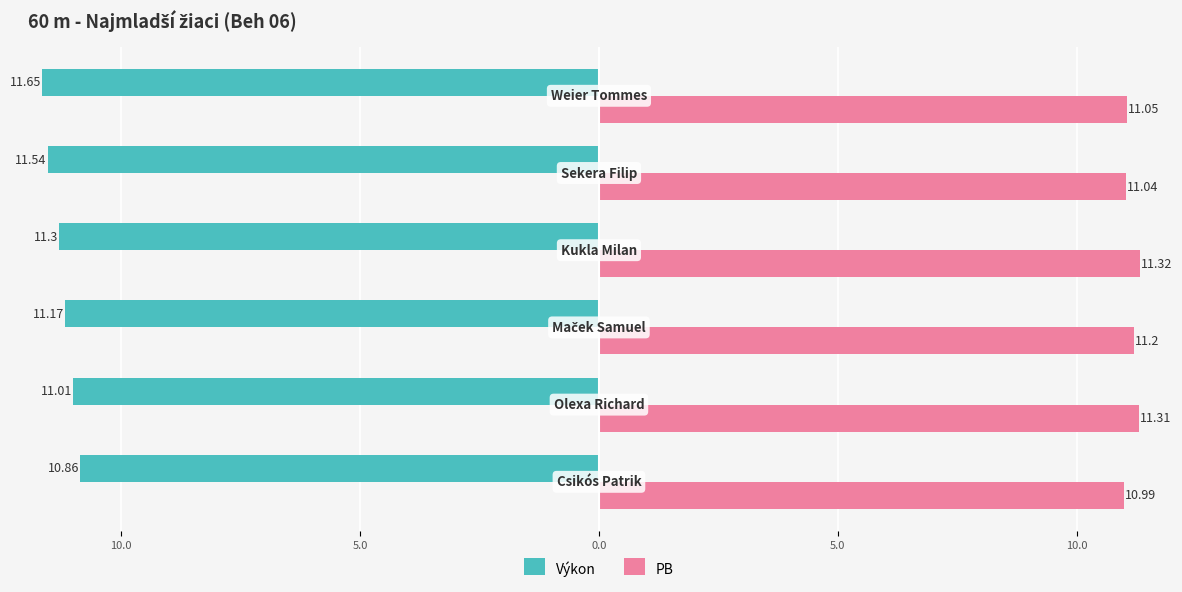

Reading right to left, list all the values displayed in this chart.

Výkon: 10.0=-11.7	5.0=-11.5	0.0=-11.3	5.0=-11.2	10.0=-11.0	15.0=-10.9
PB: 10.0=11.1	5.0=11.0	0.0=11.3	5.0=11.2	10.0=11.3	15.0=11.0